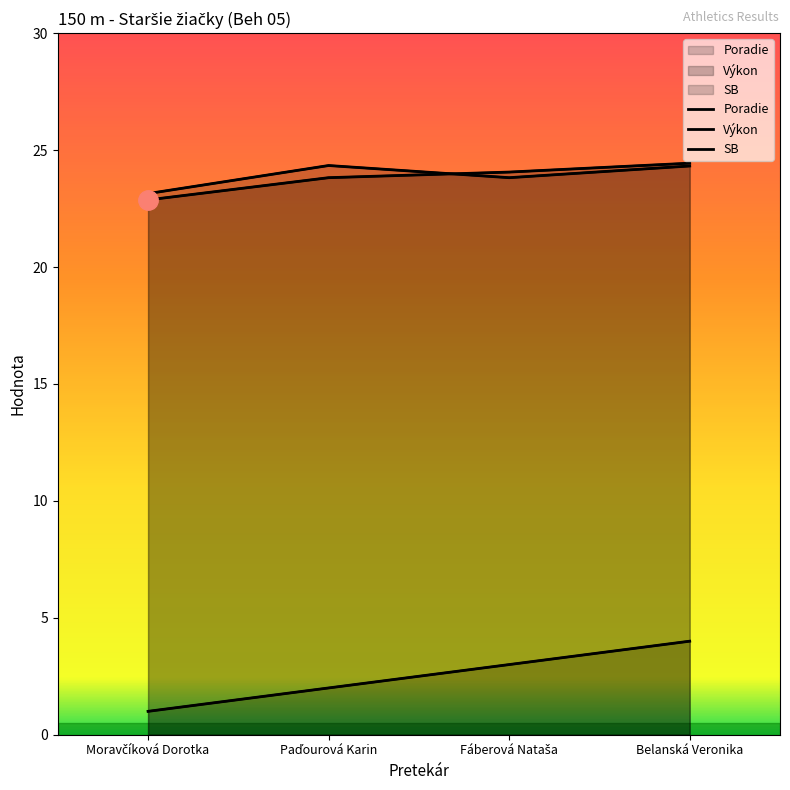

Which category has the lowest value in the SB series?

Moravčíková Dorotka